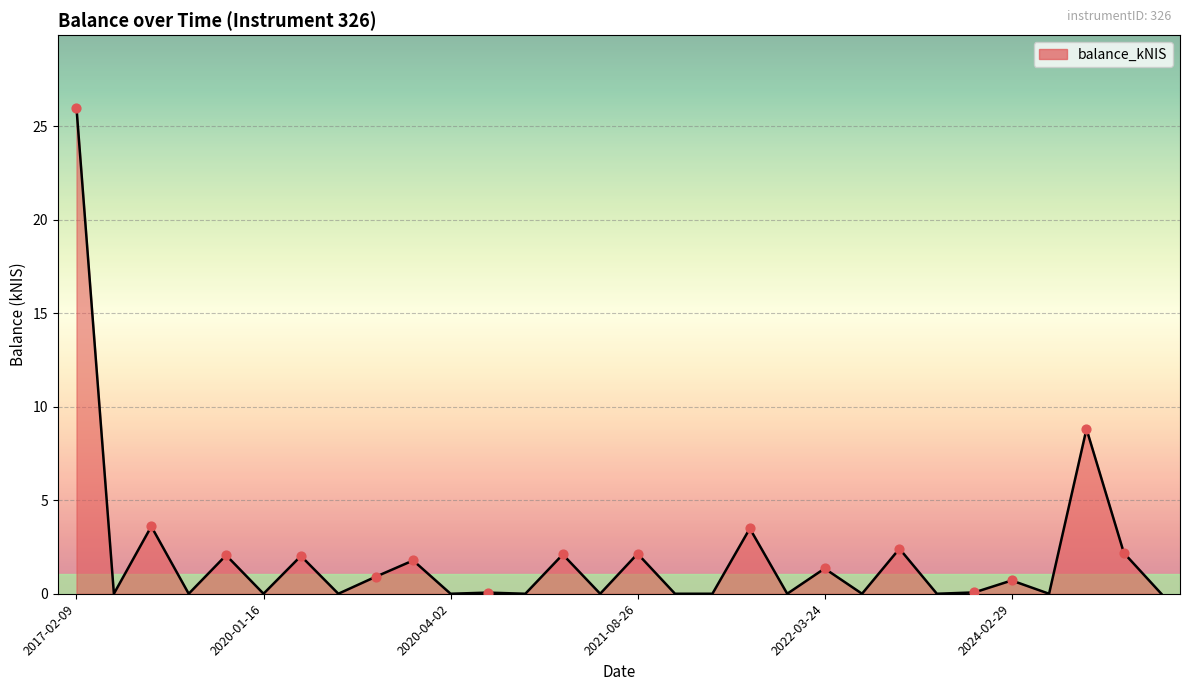

What is the difference between the maximum and minimum values?

26.0